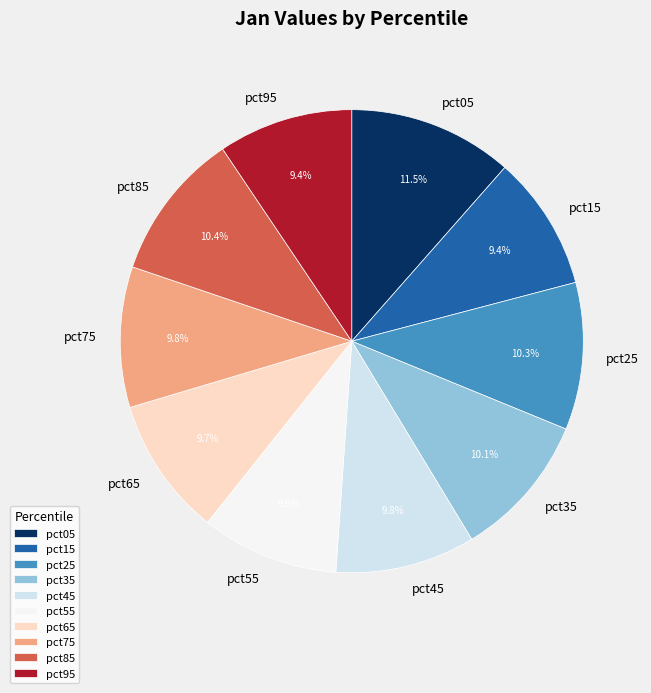

Is it true that pct25 is 10% of the pie?

True